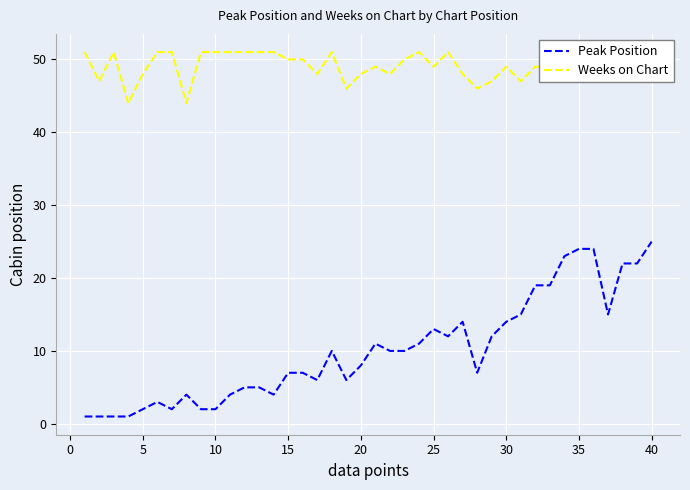

Which series has the largest total across all categories?

Weeks on Chart